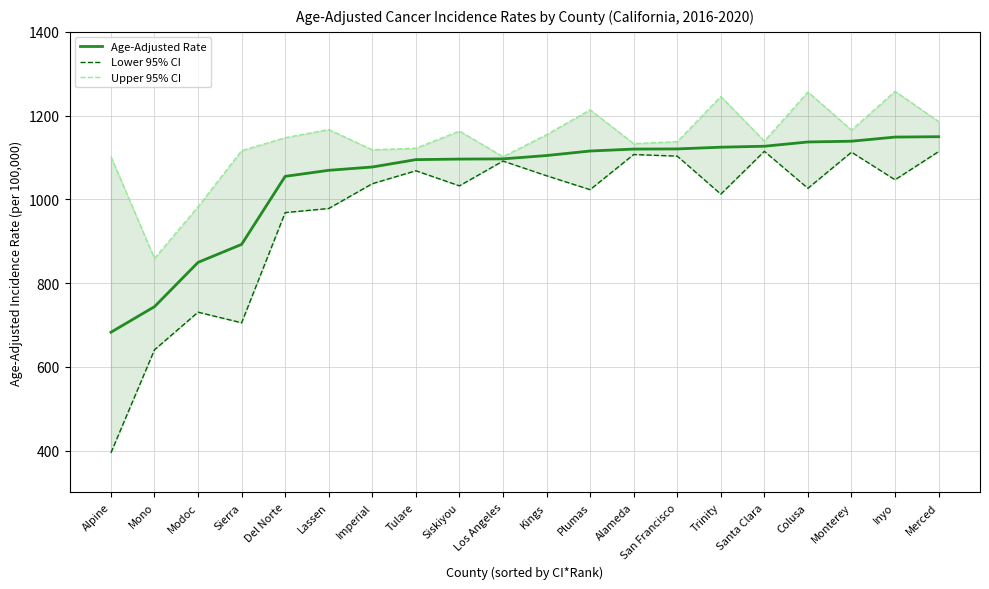

How many interior local peaks does the Lower 95% CI series have?

6